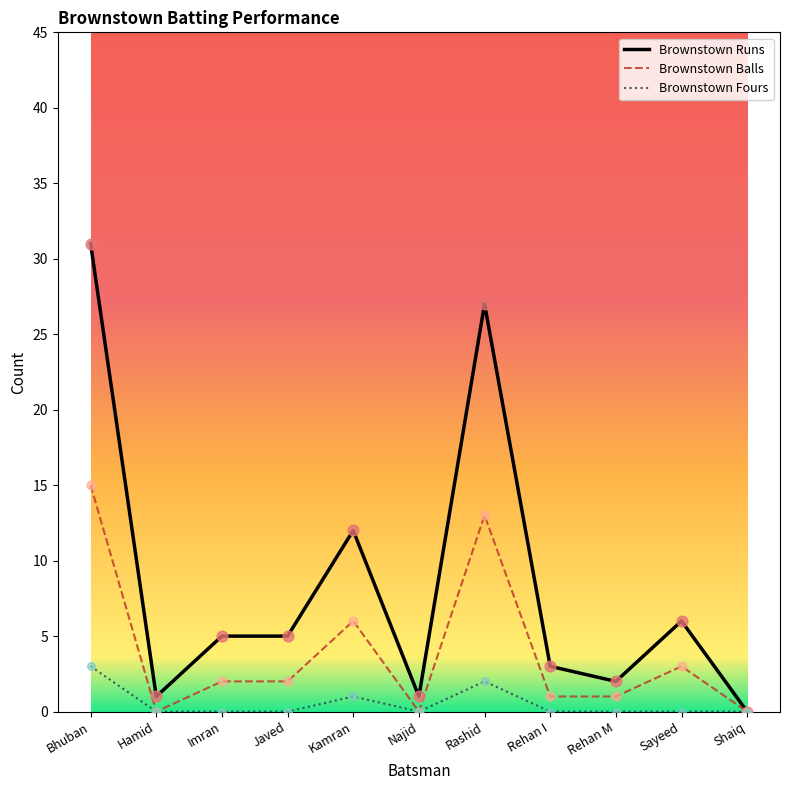

Is the value of Brownstown Fours at Sayeed greater than the value of Brownstown Balls at Javed?

No